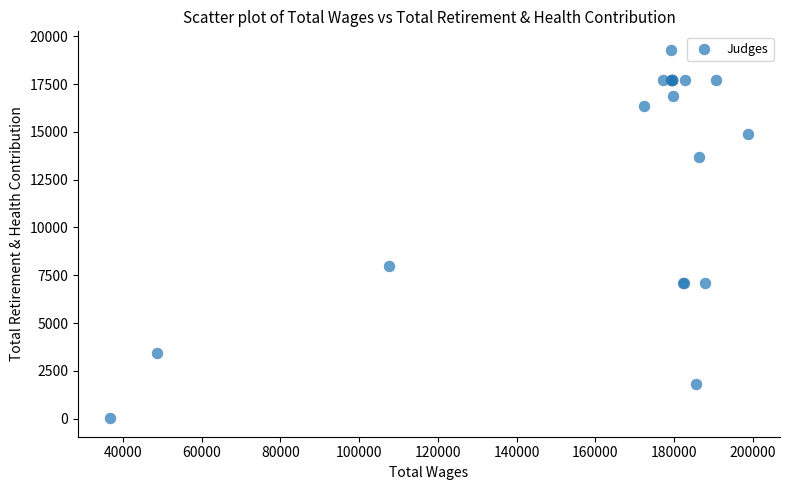

What Y value in the scatter plot is closest to 9658?

7989.0